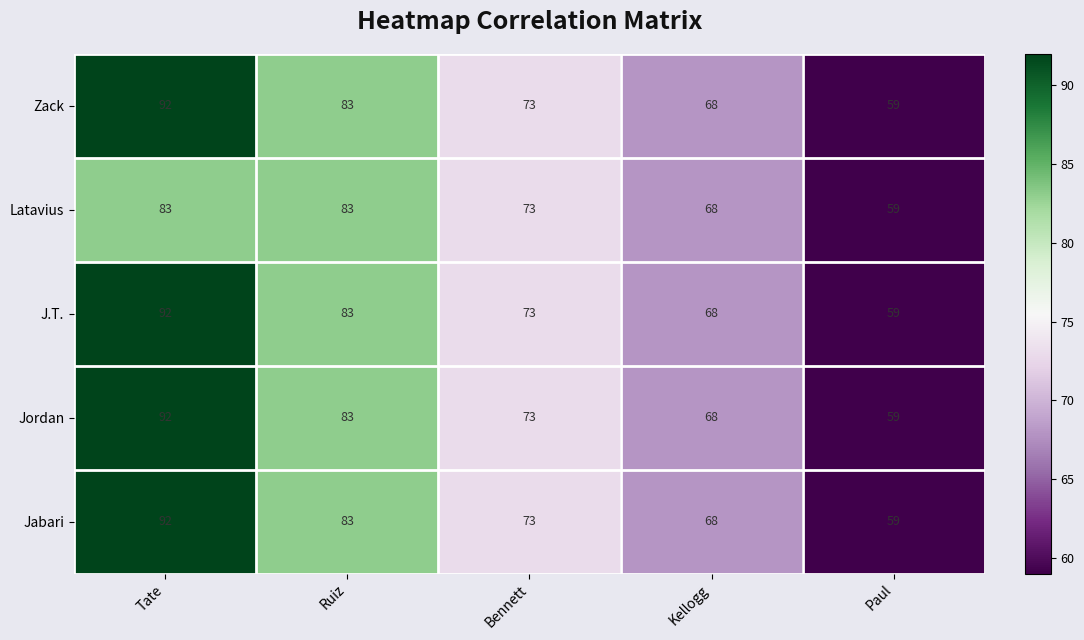

True or false: Zack has a value of 92 at Tate.

True